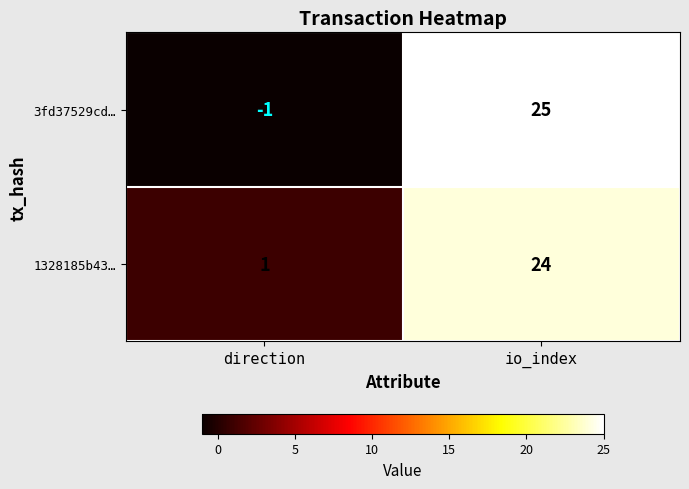

What is the smallest value displayed?

-1